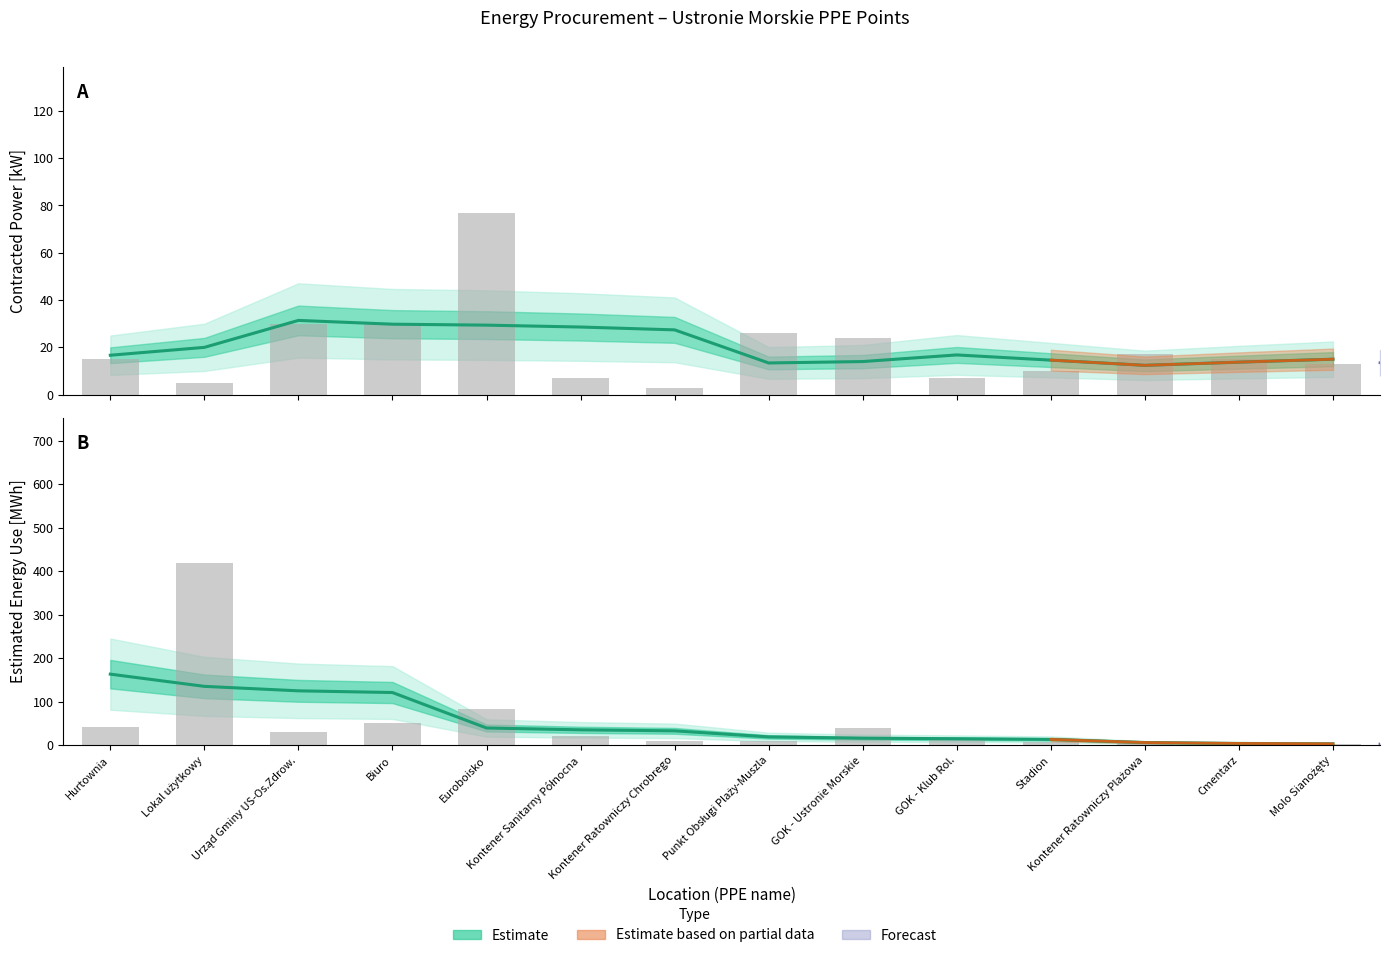

What is the maximum value for Moc umowna [kW]?

77.0